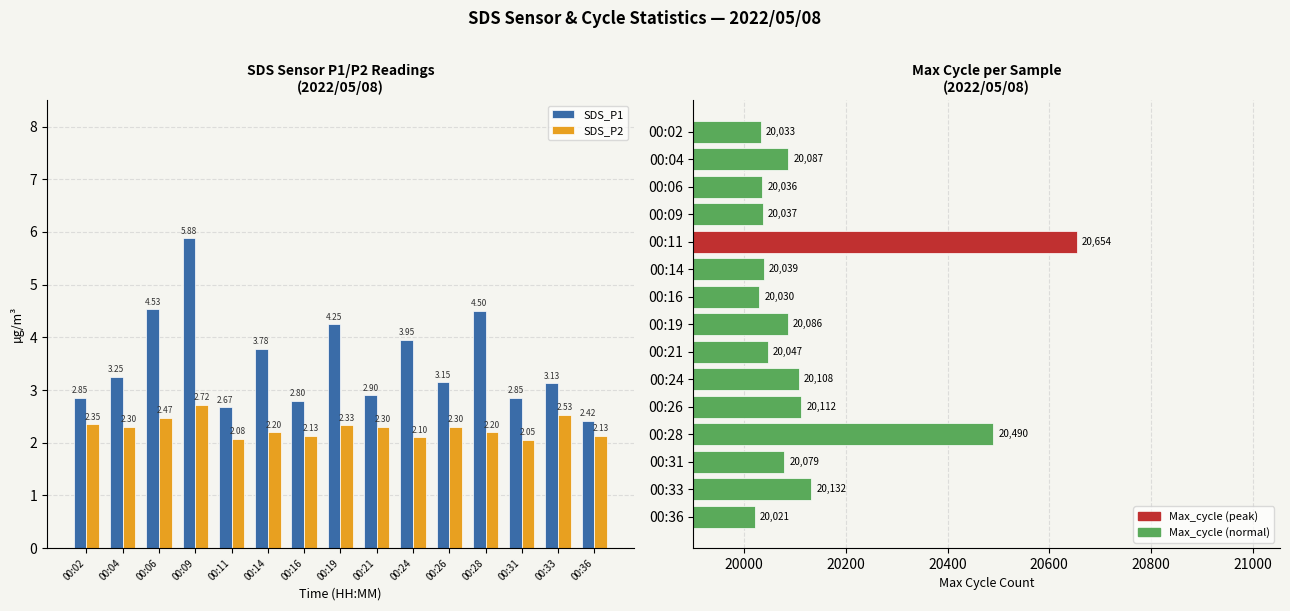

Which category has the highest value across all series?

00:11